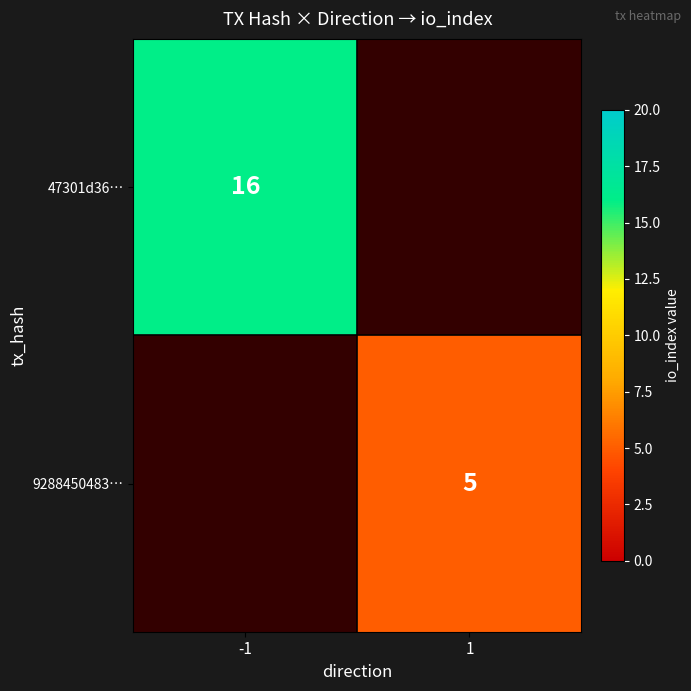

At how many categories does at least one series exceed 7?

1